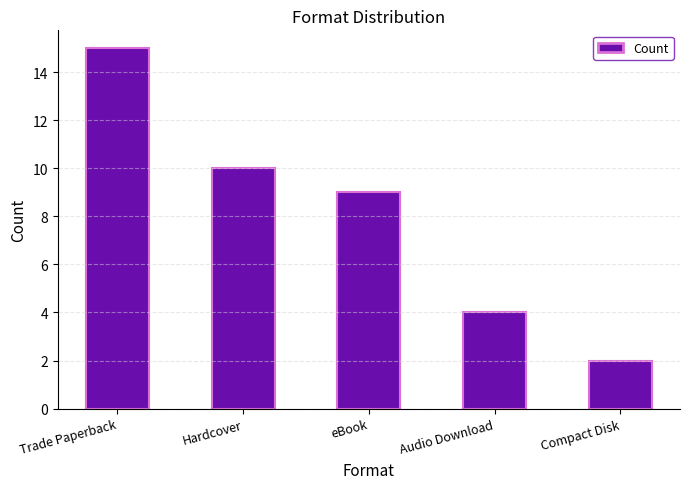

Reading left to right, list all the values displayed in this chart.

15	10	9	4	2